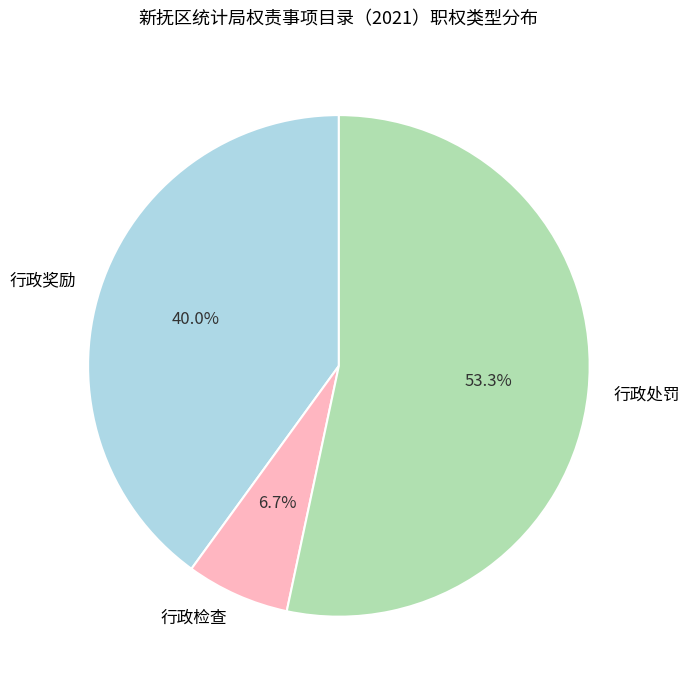

Does 行政处罚 account for over 50% of the chart?

Yes